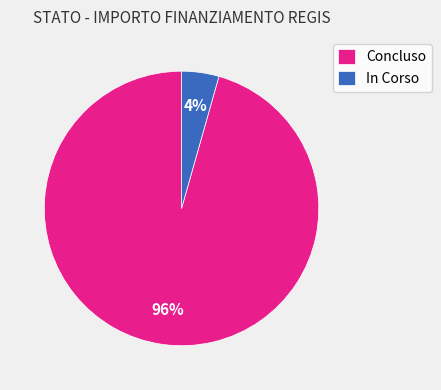

True or false: Concluso accounts for 96% of the total.

True